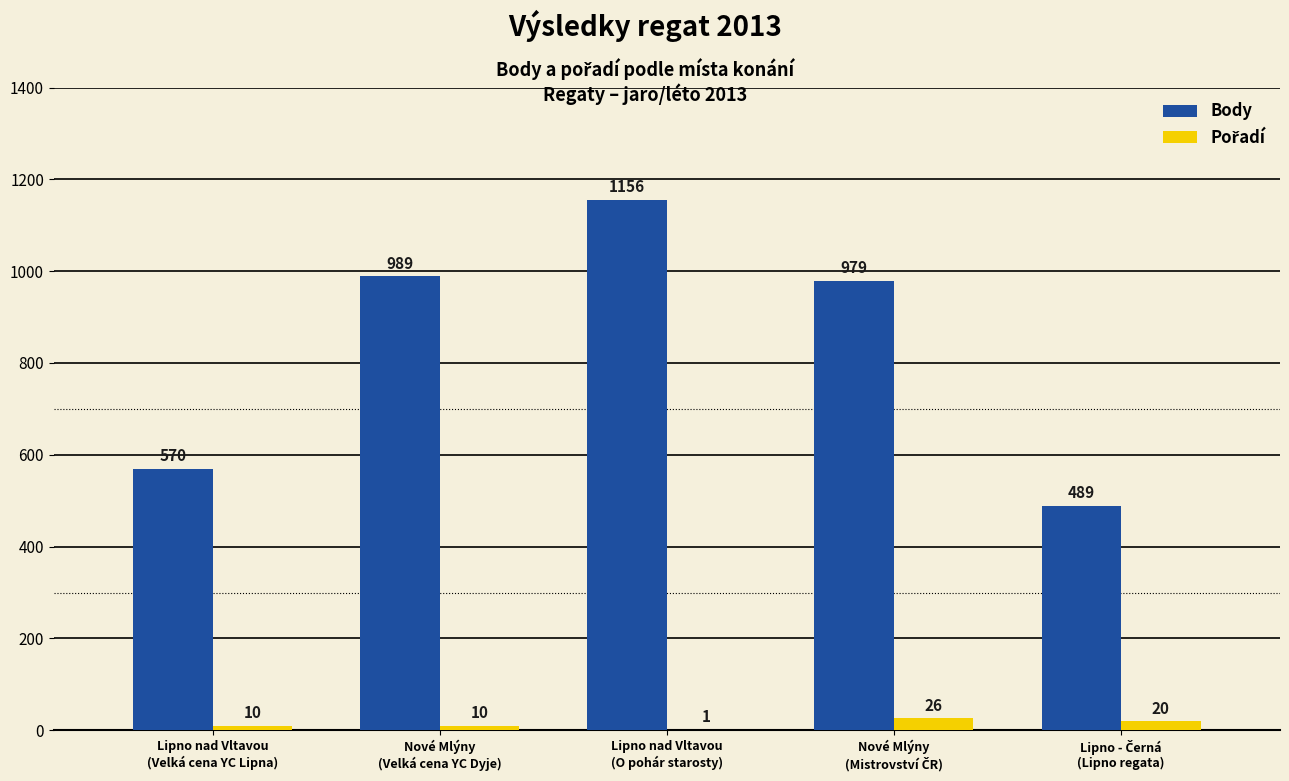

What is the maximum value for Body?

1156